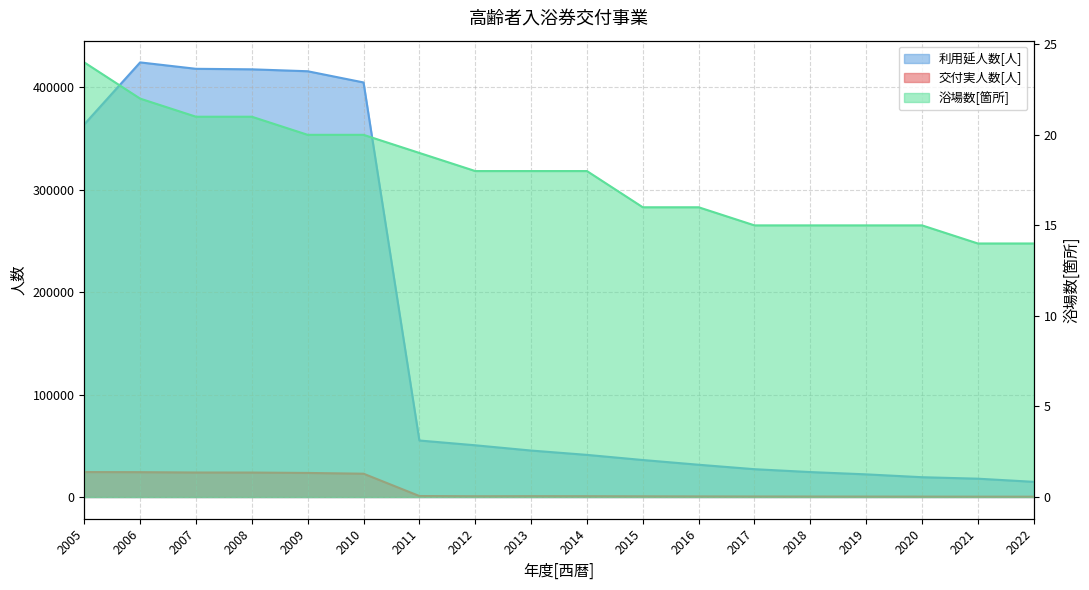

Does the chart have visible grid lines?

Yes